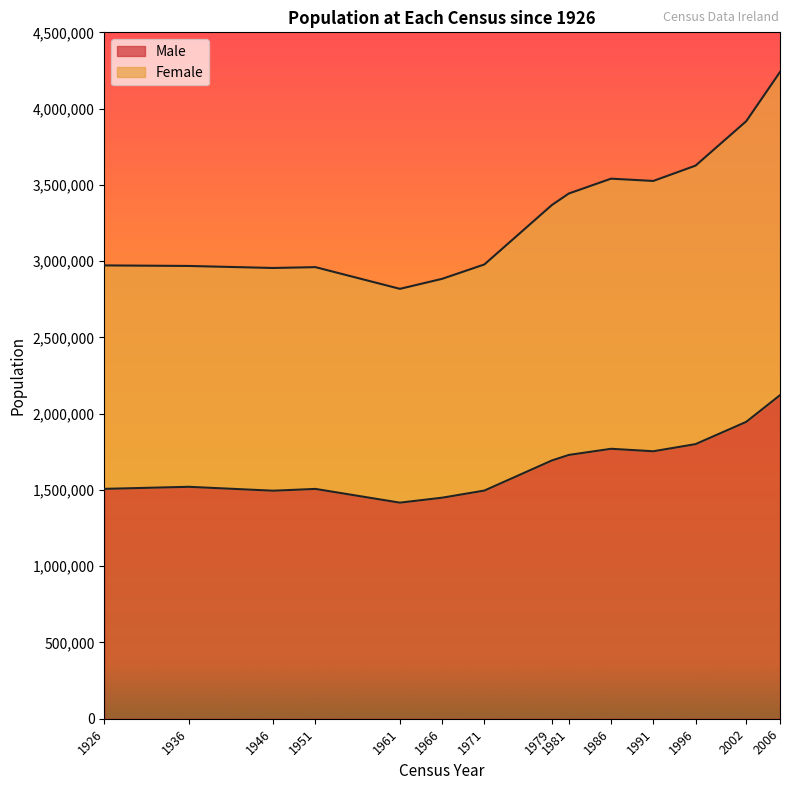

The value of Female at 1961 is 1623822. True or false?

False